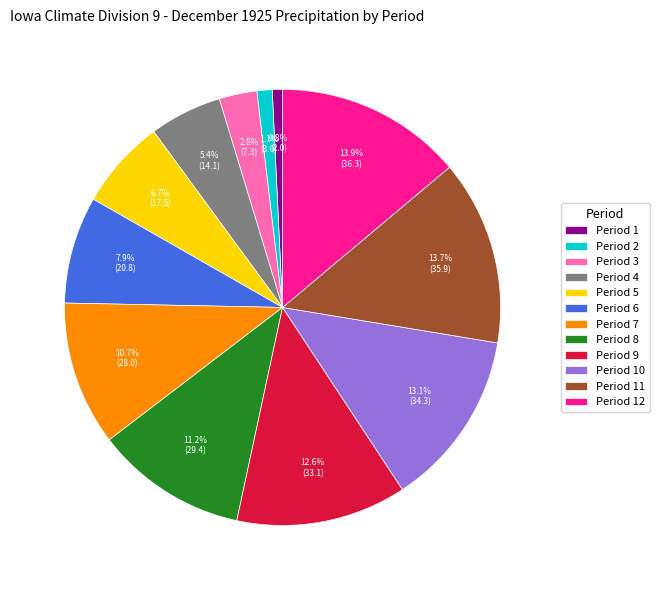

To the nearest percent, what percentage of the pie is Period 8?

11%